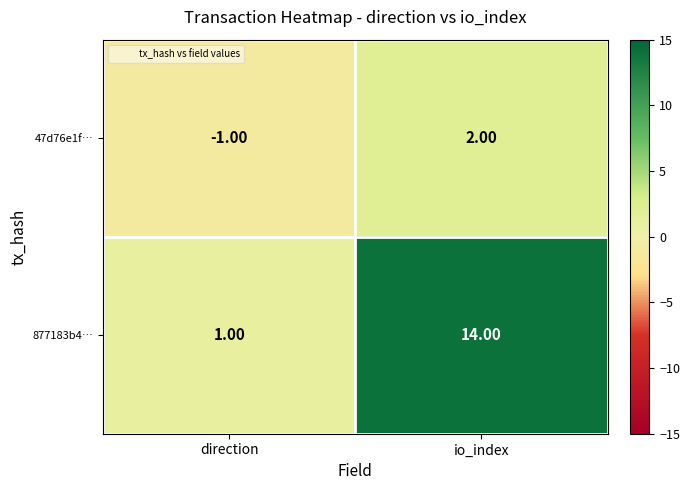

At which label is 877183b4… closest to 7?

direction